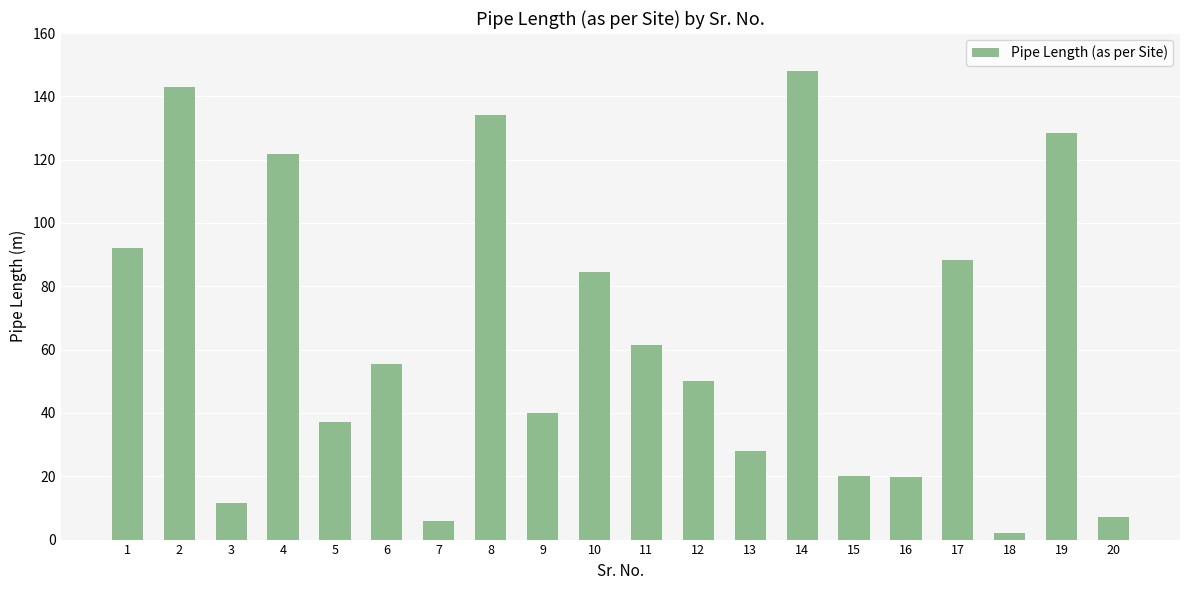

At which label is the value closest to 75?

10